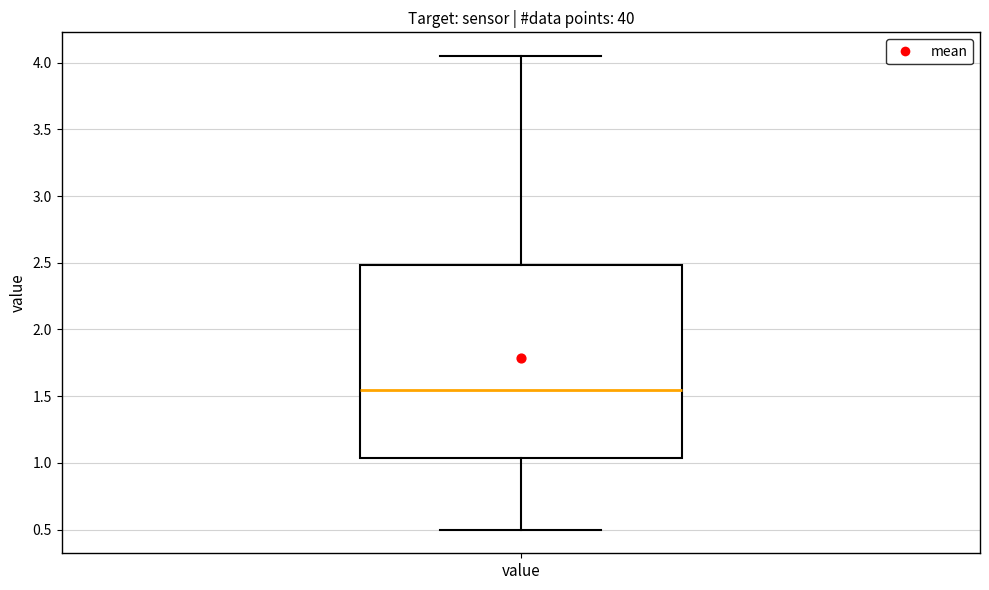

Where is the lower edge of the box for value on the y-axis? The values are not printed on the chart, so give them approximately, as read against the axis.

1.05